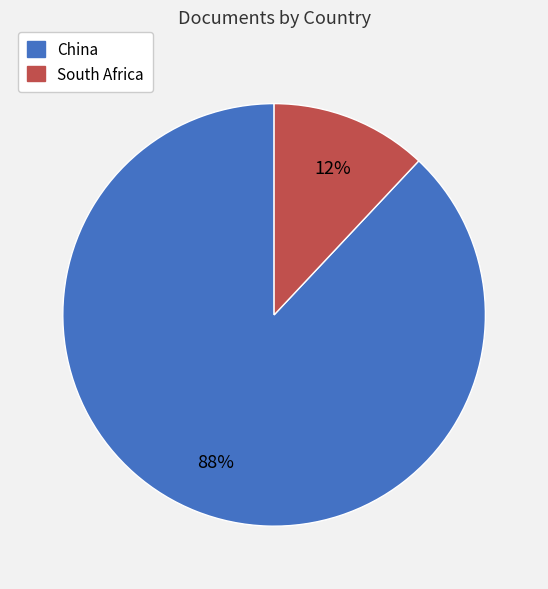

Which slice is the largest?

China